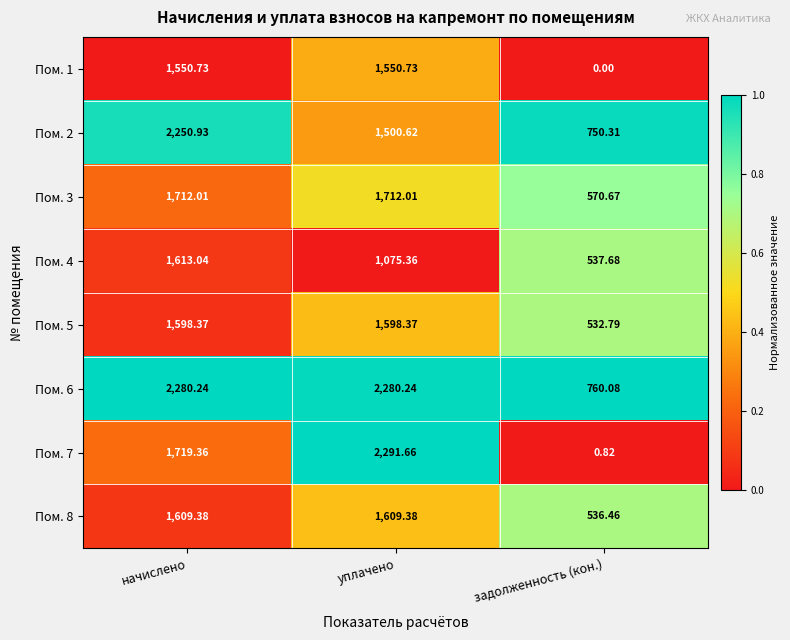

Count the number of data series in this chart.

8